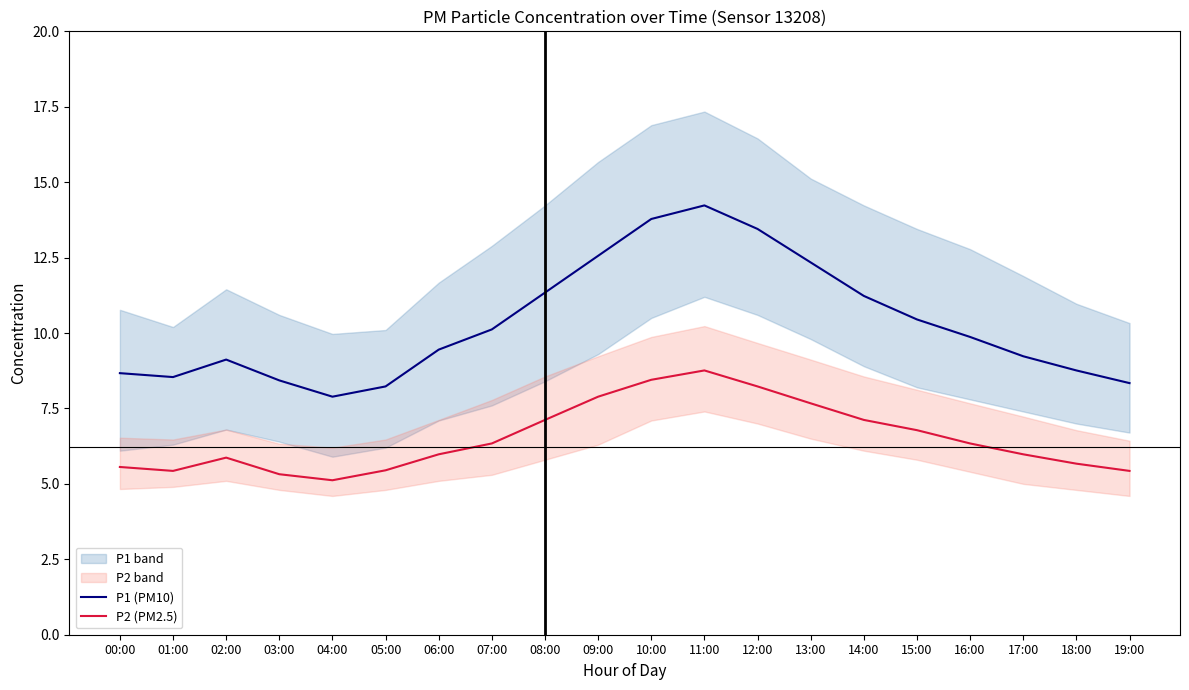

Which series has the widest spread of values?

P1 (PM10)